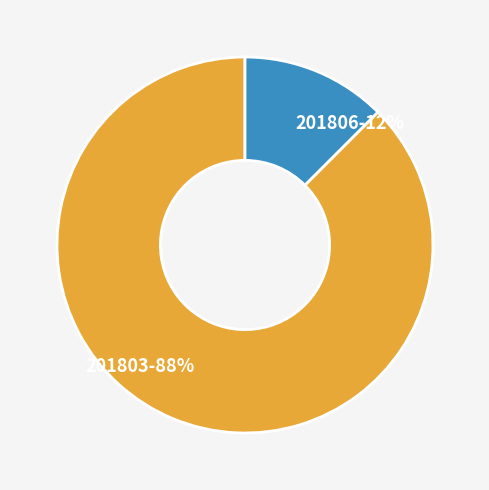

To the nearest percent, what is the combined percentage of 201803 and 201806?

100%